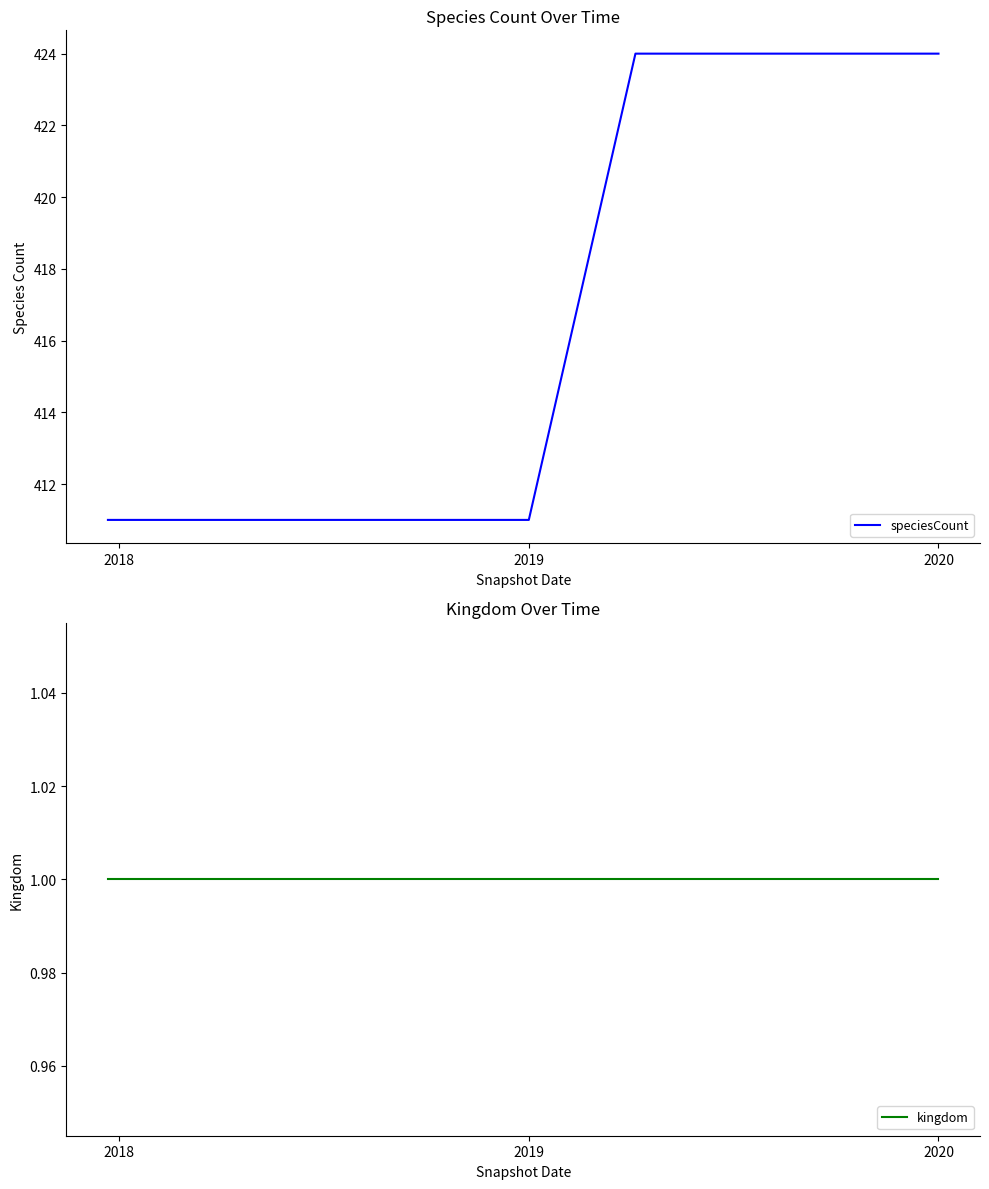

True or false: kingdom and speciesCount intersect in this chart.

False